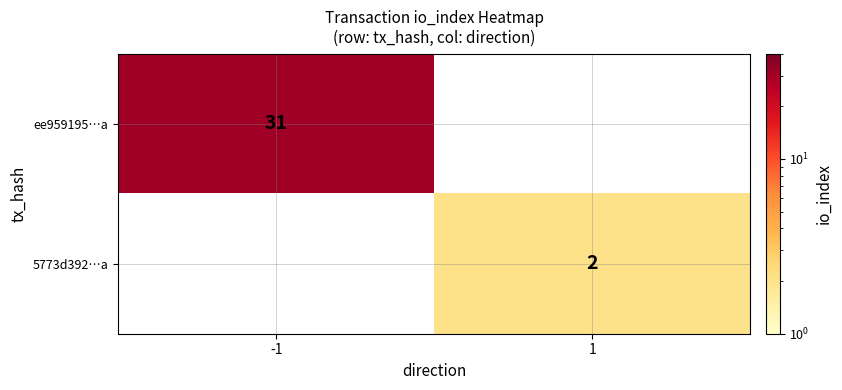

The value of ee959195…a at -1 is 31. True or false?

True